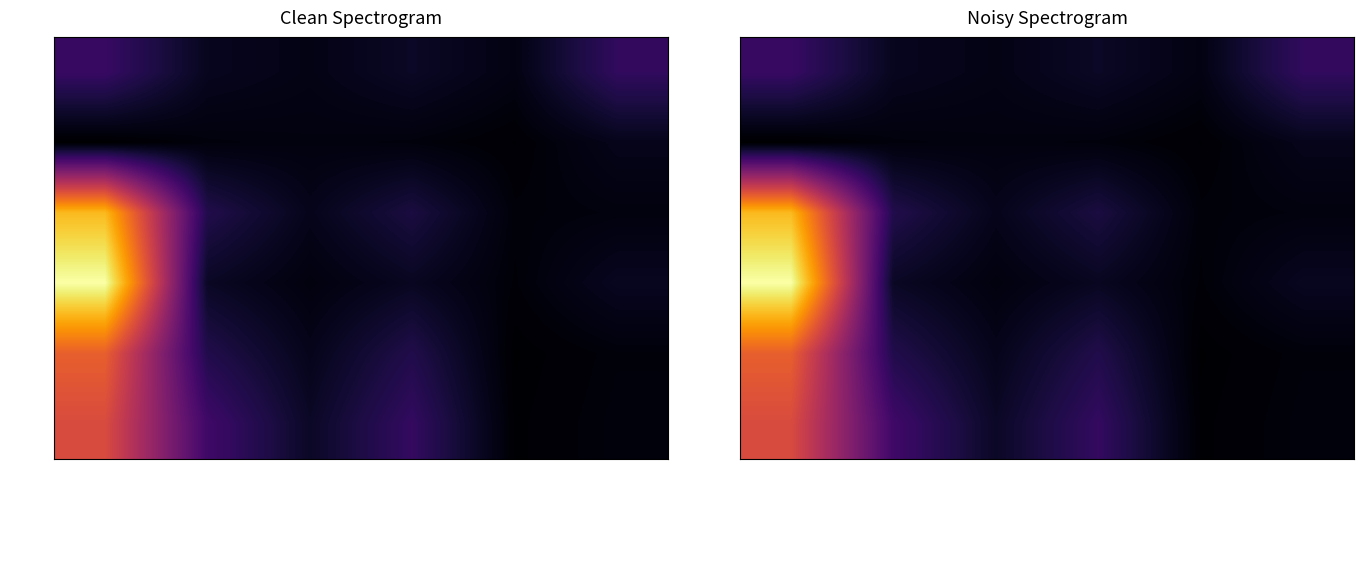

At how many categories does at least one series exceed 0?

6